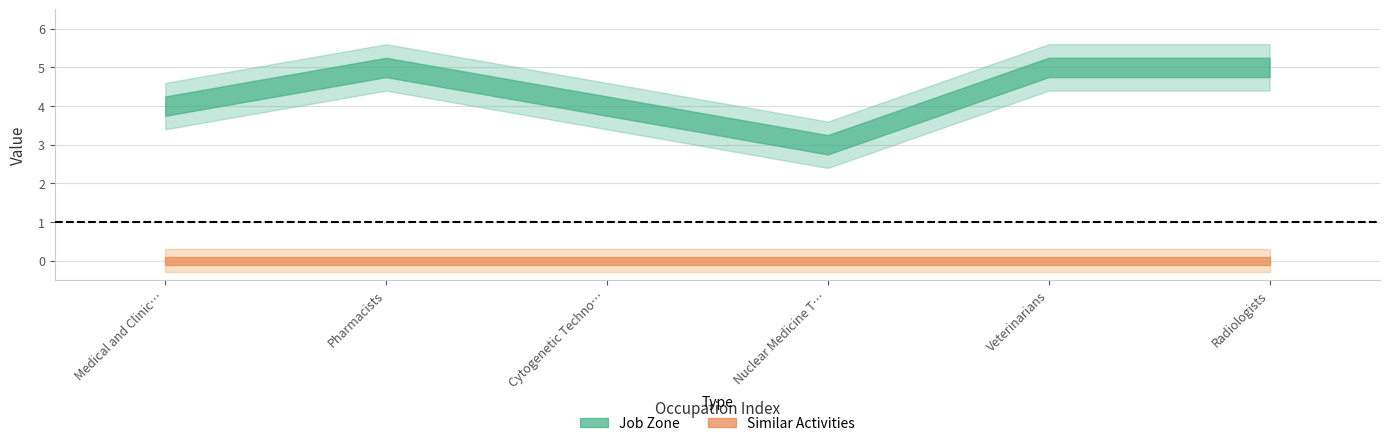

True or false: Job Zone and Similar Activities cross at least once.

False